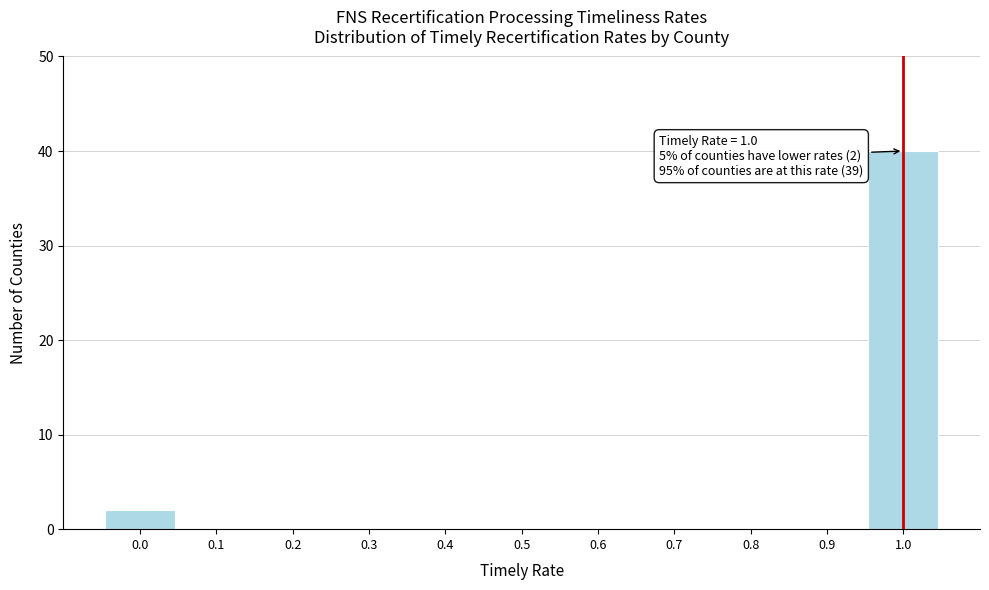

Which range on the x-axis has the tallest bar?

0.95 to 1.05